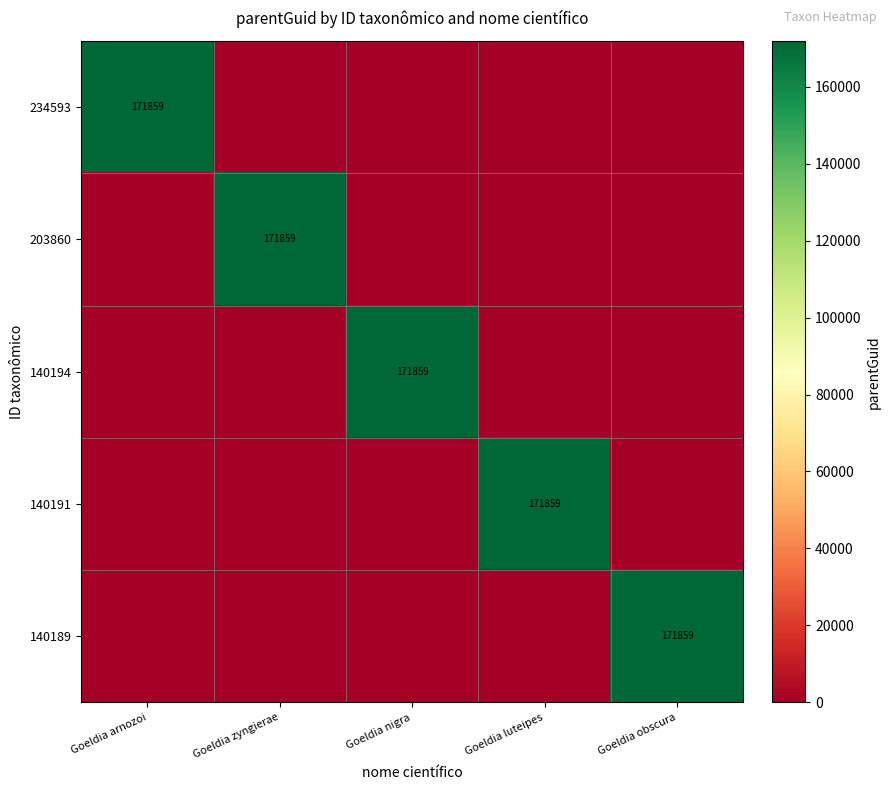

The 140194 series shows 171859 at Goeldia nigra. True or false?

True